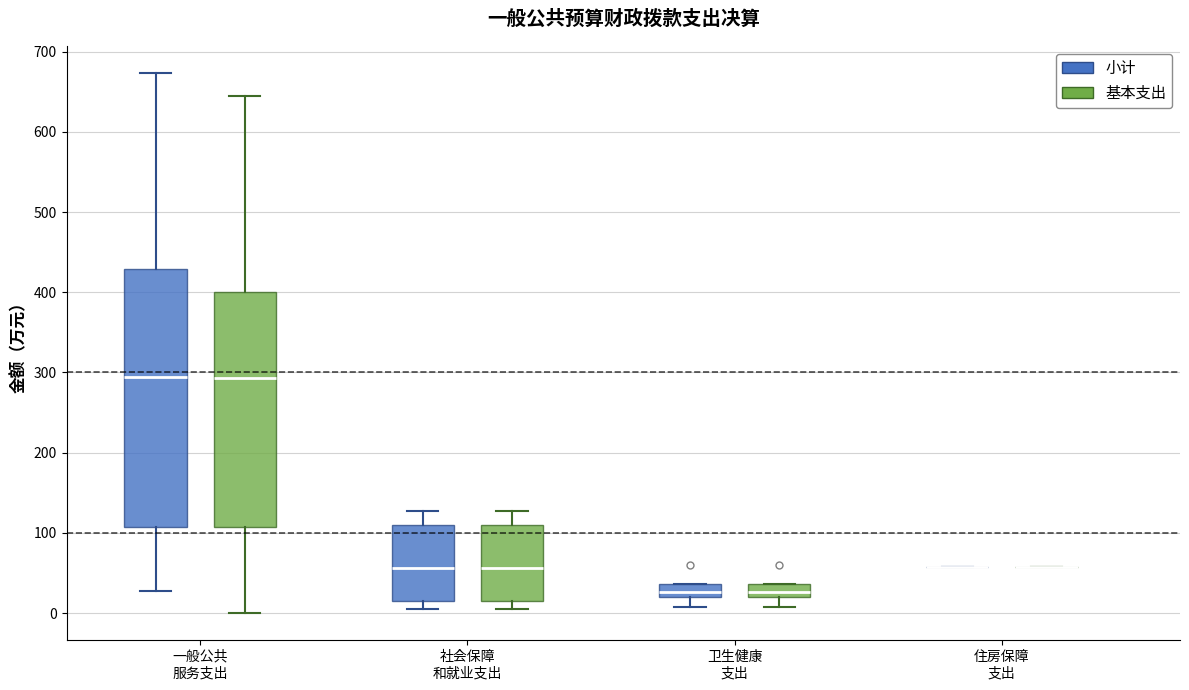

Reading left to right, transcribe this box plot: for each box, give where its median line is, the range the box spans, and where its two whiskers end, as read against the y-axis. The values are not printed on the chart, so give them approximately, as read against the axis.

一般公共 服务支出 (小计): median 290, box 110 to 430, whiskers 30 to 670
一般公共 服务支出 (基本支出): median 290, box 110 to 400, whiskers 0 to 640
社会保障 和就业支出 (小计): median 60, box 20 to 110, whiskers 10 to 130
社会保障 和就业支出 (基本支出): median 60, box 20 to 110, whiskers 10 to 130
卫生健康 支出 (小计): median 30, box 20 to 40, whiskers 10 to 40
卫生健康 支出 (基本支出): median 30, box 20 to 40, whiskers 10 to 40
住房保障 支出 (小计): box collapsed to a line at 60, whiskers 60 to 60
住房保障 支出 (基本支出): box collapsed to a line at 60, whiskers 60 to 60